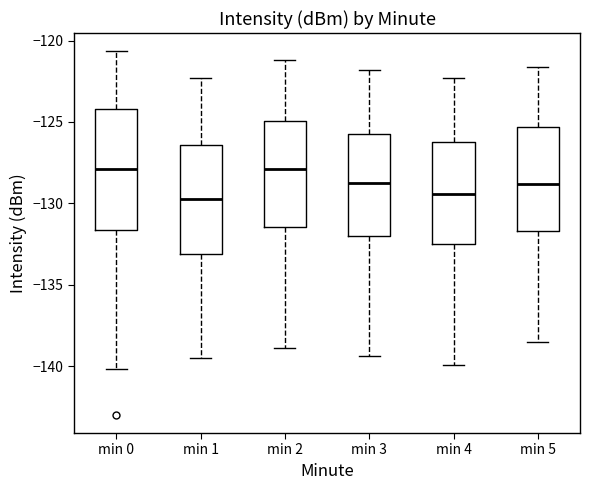

Reading left to right, read every box against the y-axis: the position of its median line, the range the box covers, and the ends of its whiskers. The values are not printed on the chart, so give them approximately, as read against the axis.

min 0: median -128.0, box -131.5 to -124.0, whiskers -140.0 to -120.5
min 1: median -129.5, box -133.0 to -126.5, whiskers -139.5 to -122.5
min 2: median -128.0, box -131.5 to -125.0, whiskers -139.0 to -121.0
min 3: median -128.5, box -132.0 to -125.5, whiskers -139.5 to -122.0
min 4: median -129.5, box -132.5 to -126.0, whiskers -140.0 to -122.5
min 5: median -129.0, box -131.5 to -125.5, whiskers -138.5 to -121.5